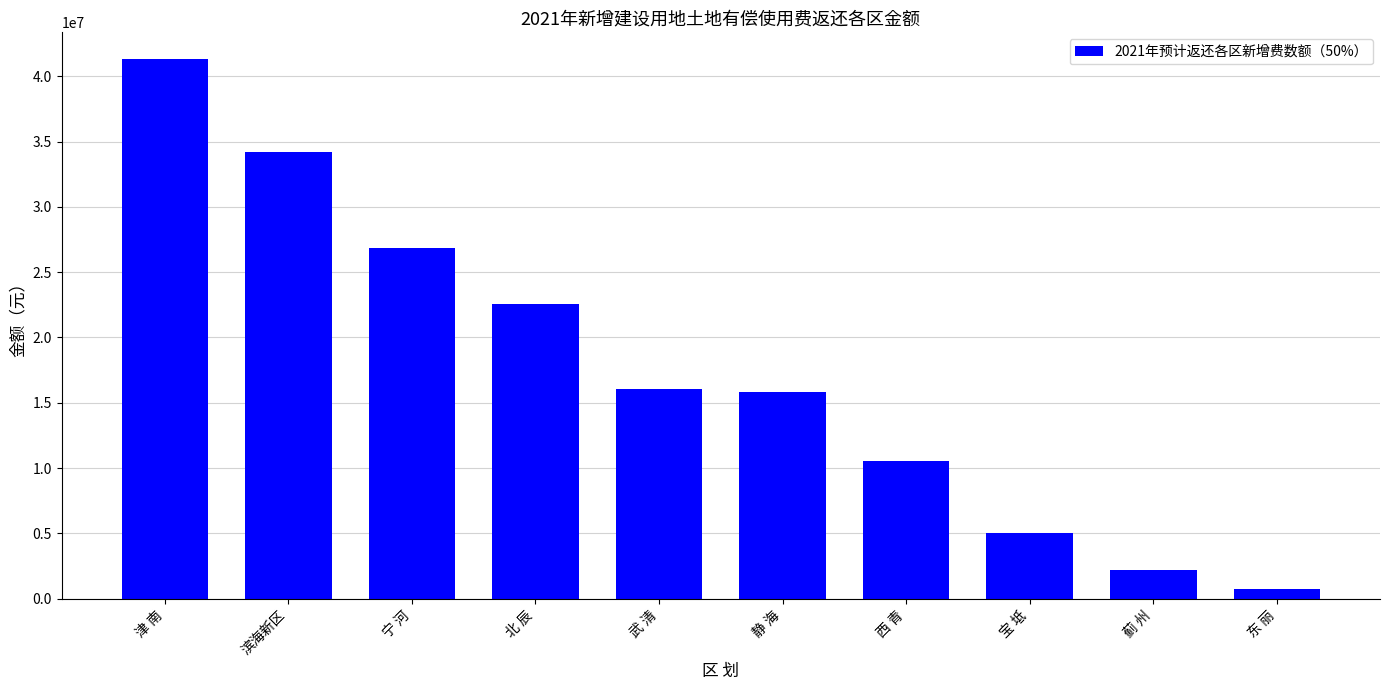

How many bars are there in total?

10